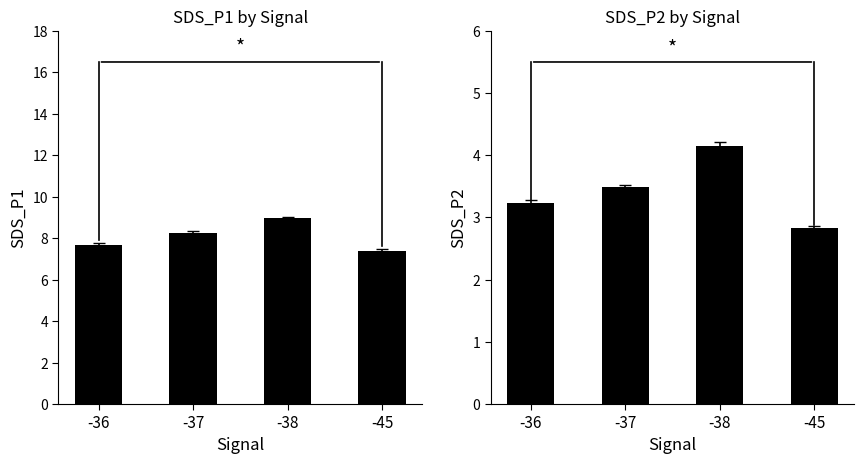

Which series has the largest range (max minus min)?

SDS_P1